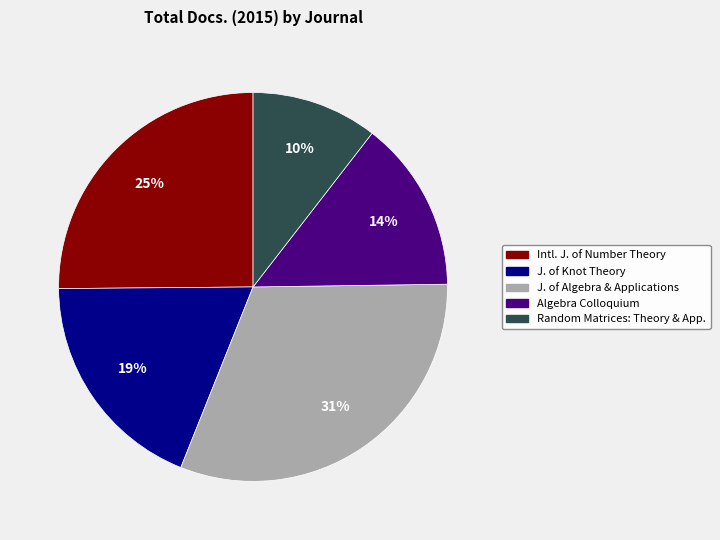

Does any single category account for the majority?

No